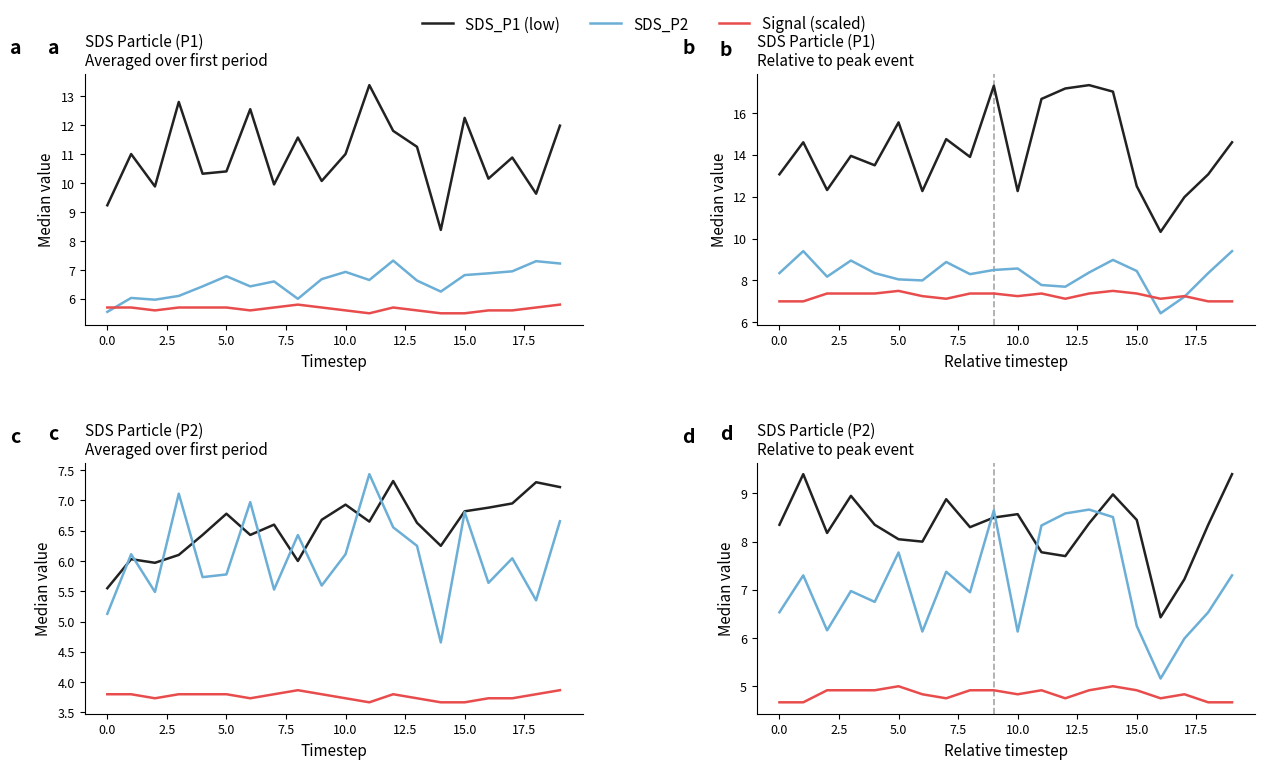

True or false: SDS_P2 and SDS_P1 (scaled) intersect in this chart.

True